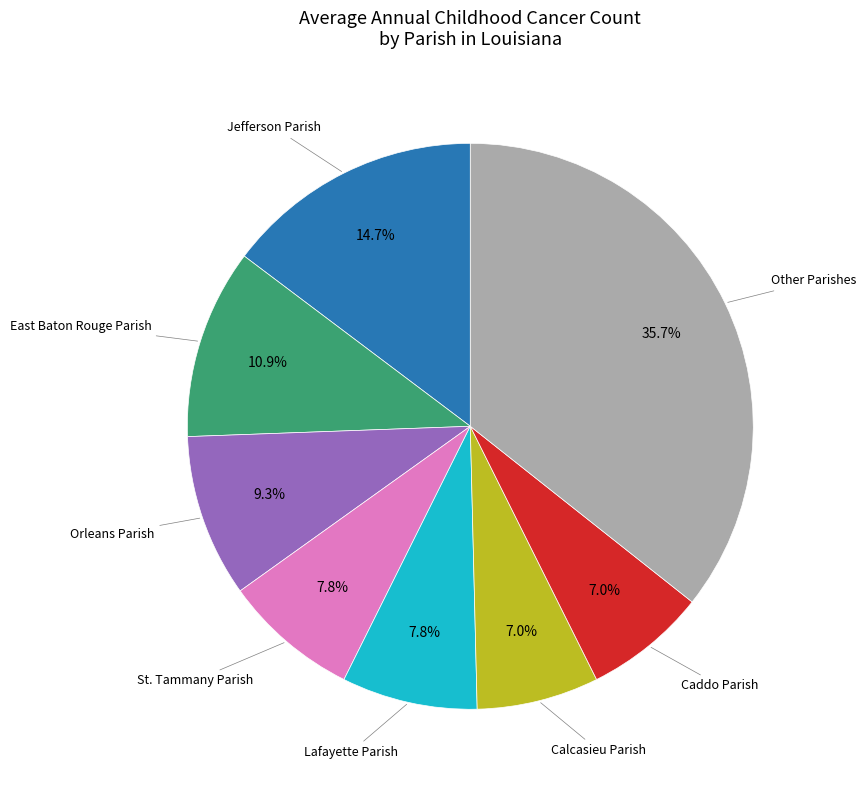

Which has a higher value, St. Tammany Parish or Caddo Parish?

St. Tammany Parish